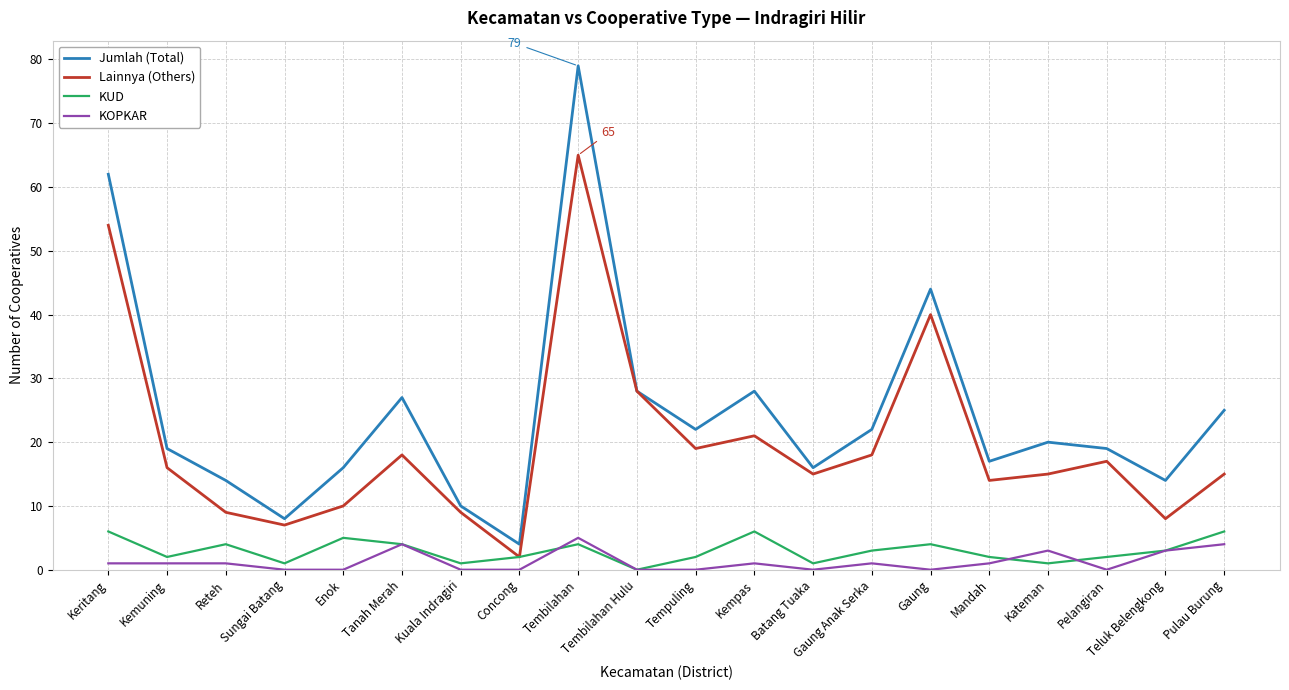

Which category has the highest value in the Jumlah (Total) series?

Tembilahan